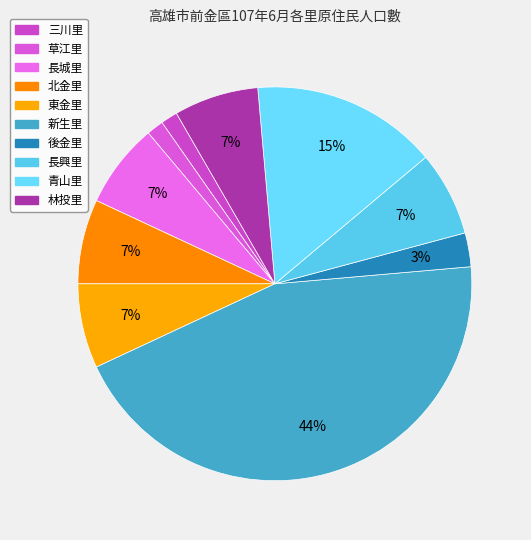

Which slice is the smallest?

三川里